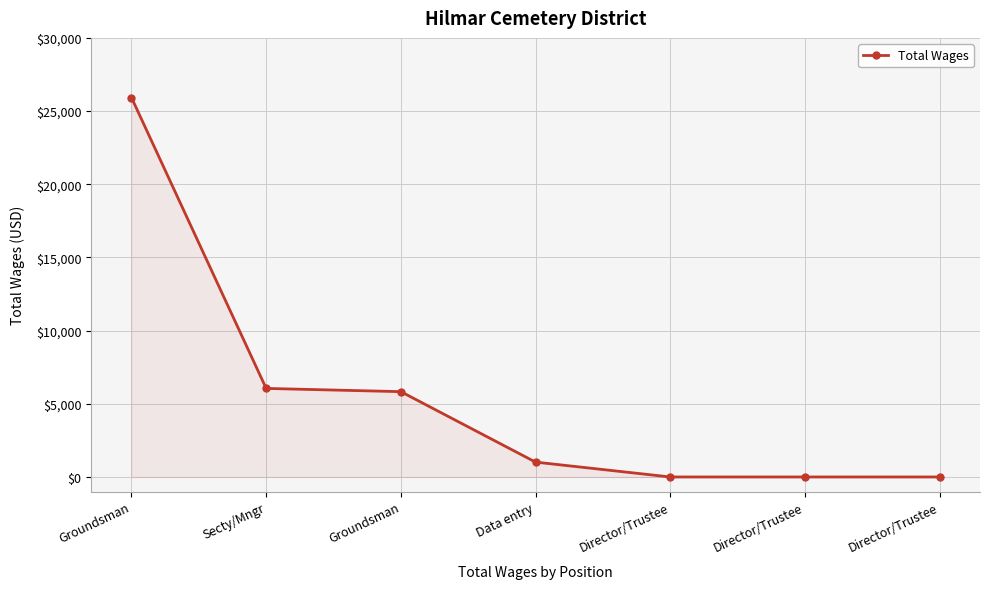

How many values are below 1015?

3